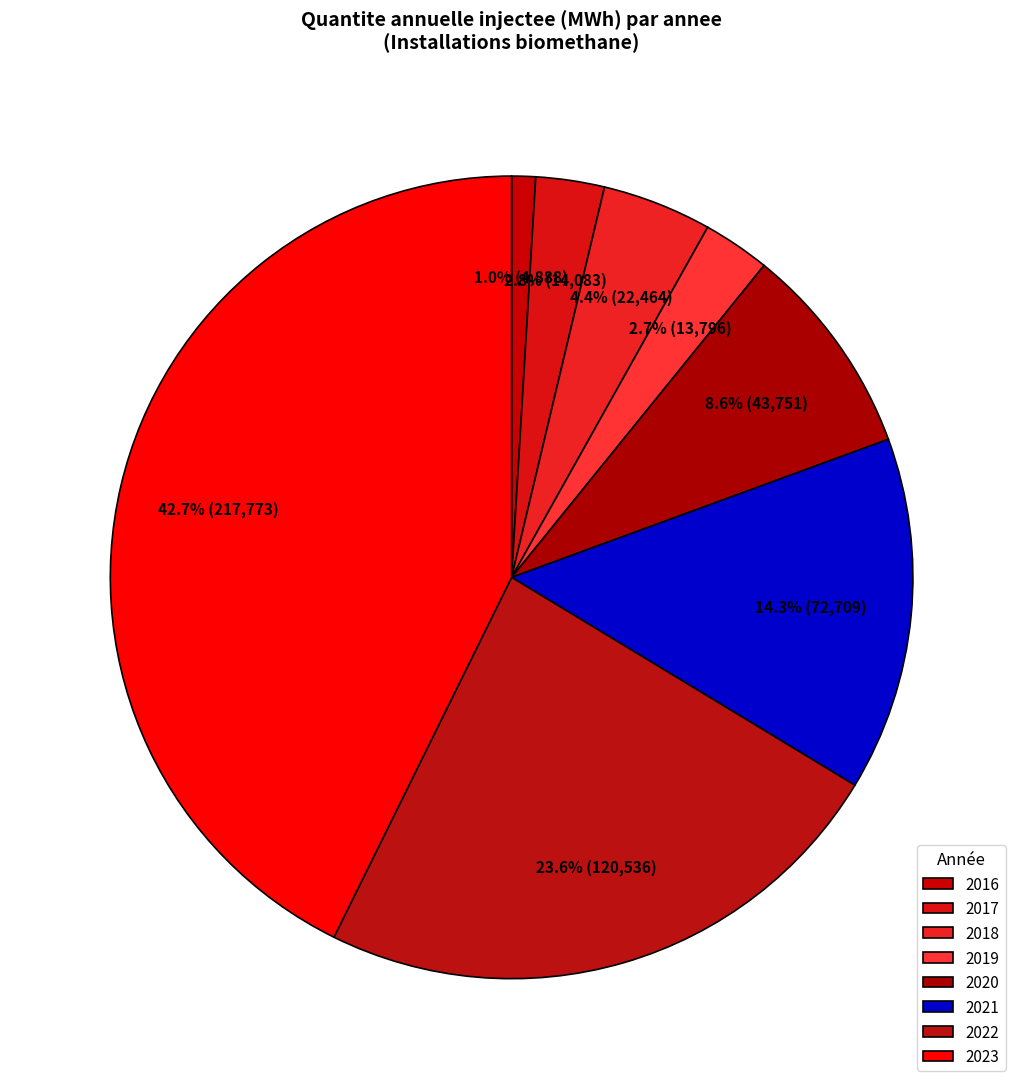

How many segments does this pie chart have?

8